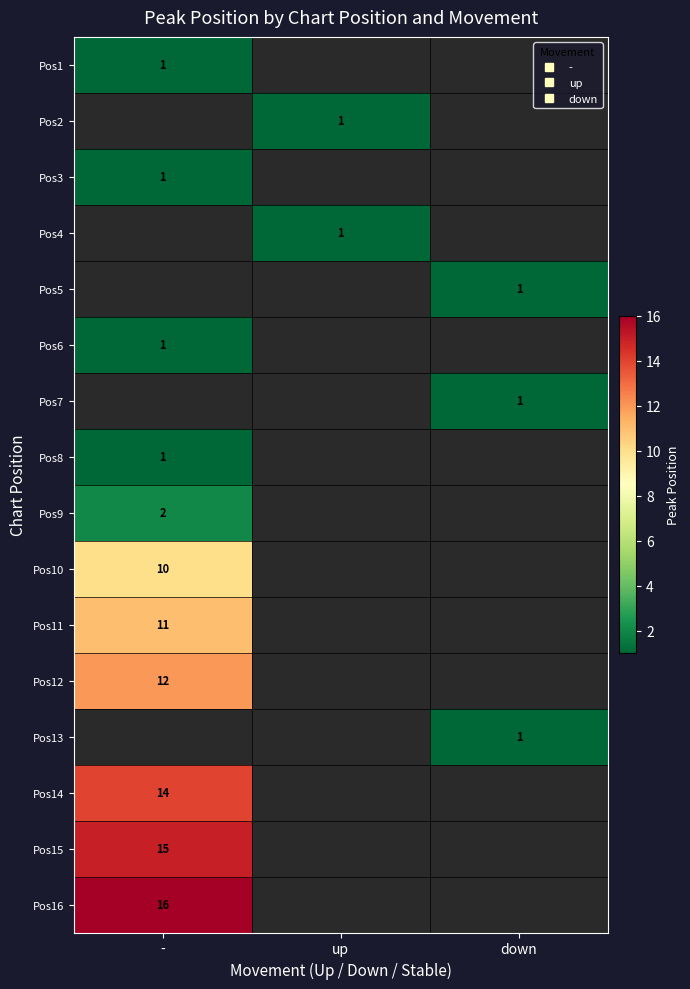

List the labels in order of Pos1 value, smallest first.

-, up, down